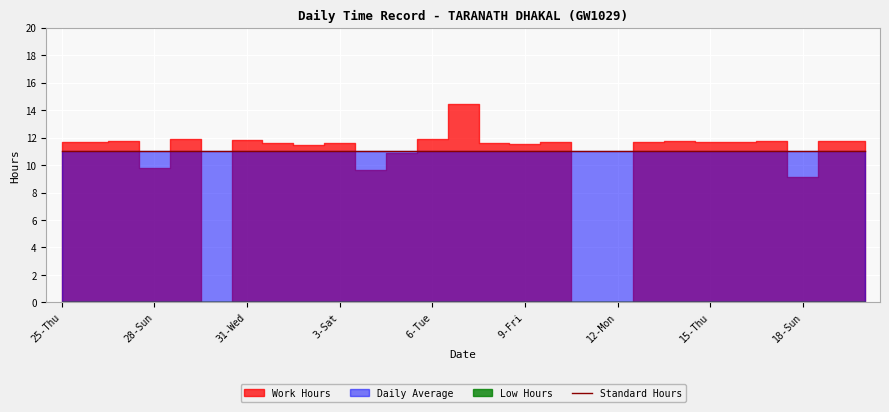

Which series has the largest range (max minus min)?

Work Hours